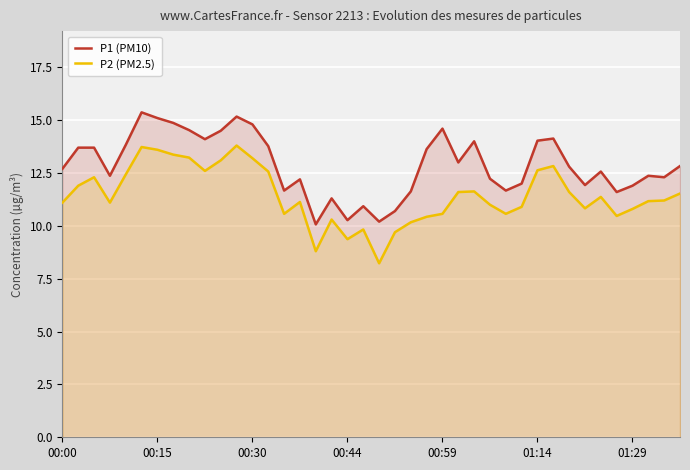

Count the number of categories in the chart.

40